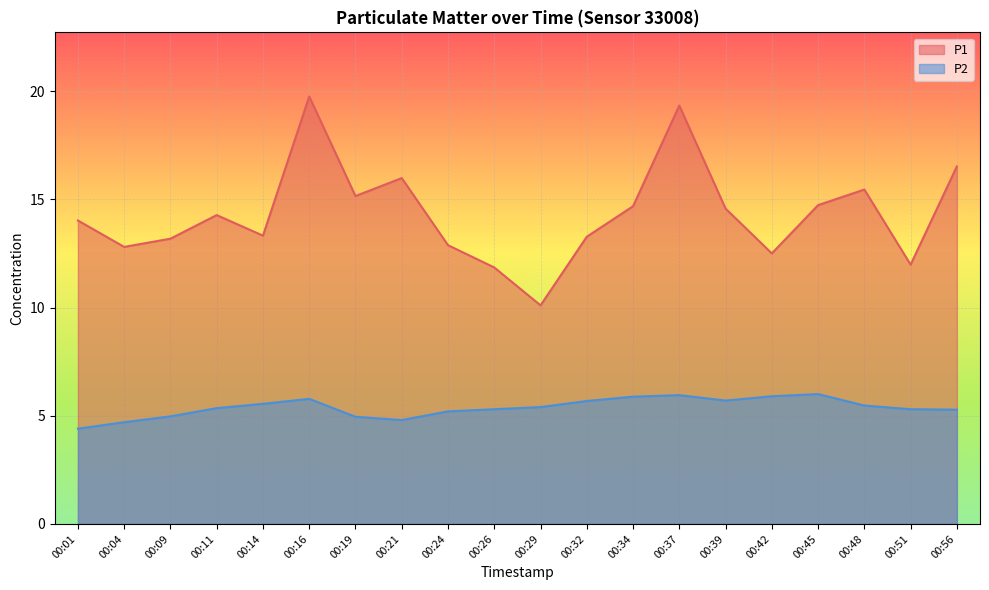

In P1, how many points are lower than both neighbors (excluding endpoints)?

6